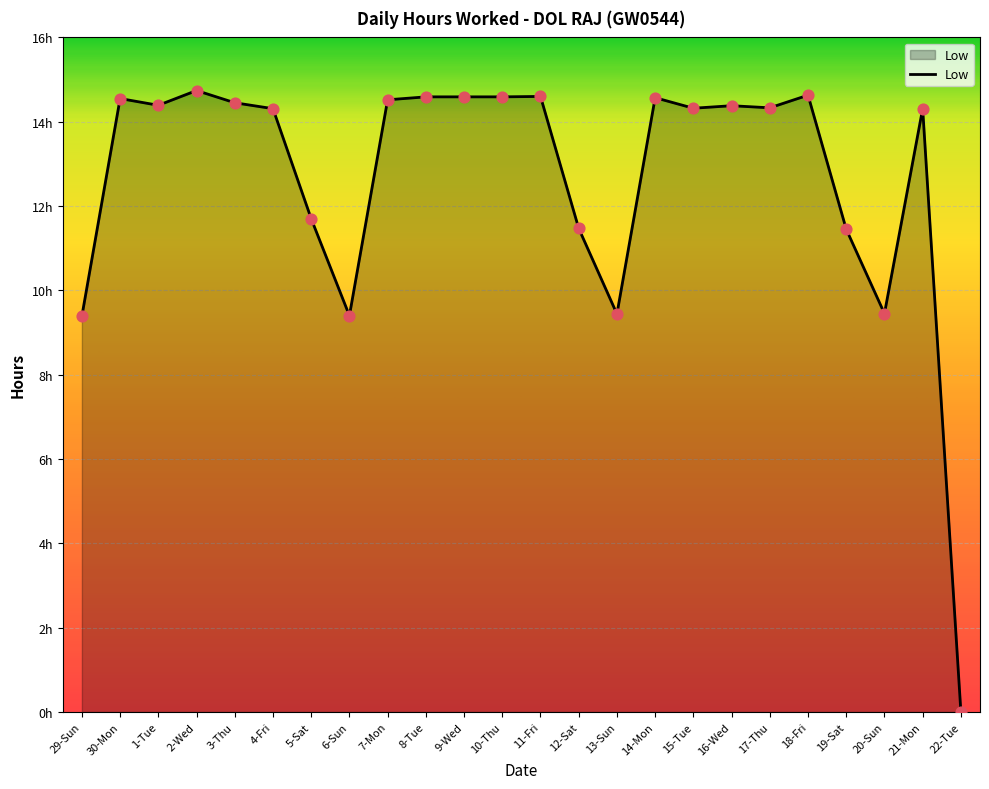

Which has a higher value, 2-Wed or 12-Sat?

2-Wed